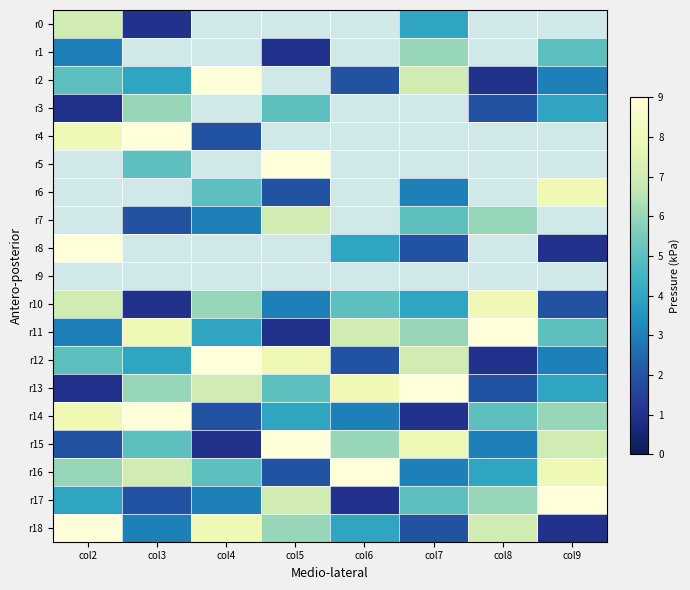

The r1 series shows 4.7 at col2. True or false?

False